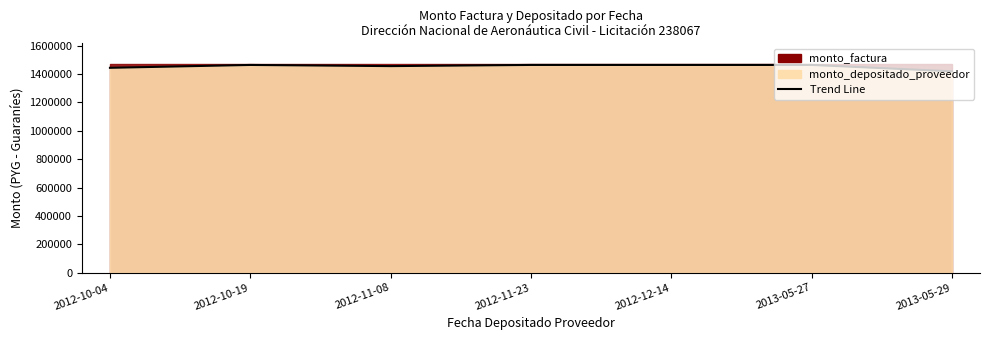

What is the smallest value displayed?

1419403